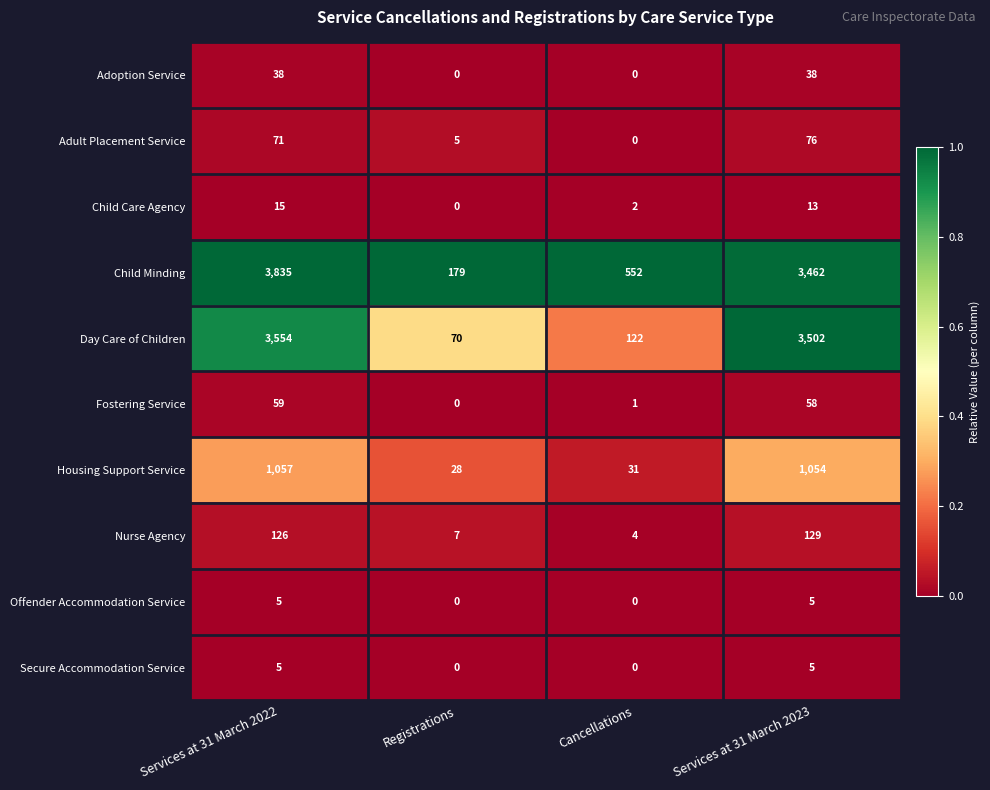

How many data points does each series have?

4